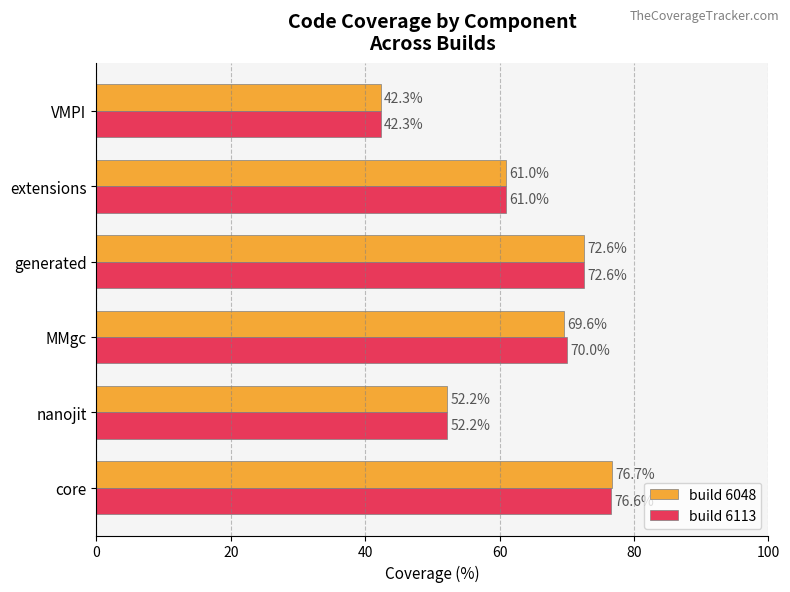

At how many categories does at least one series exceed 47?

5